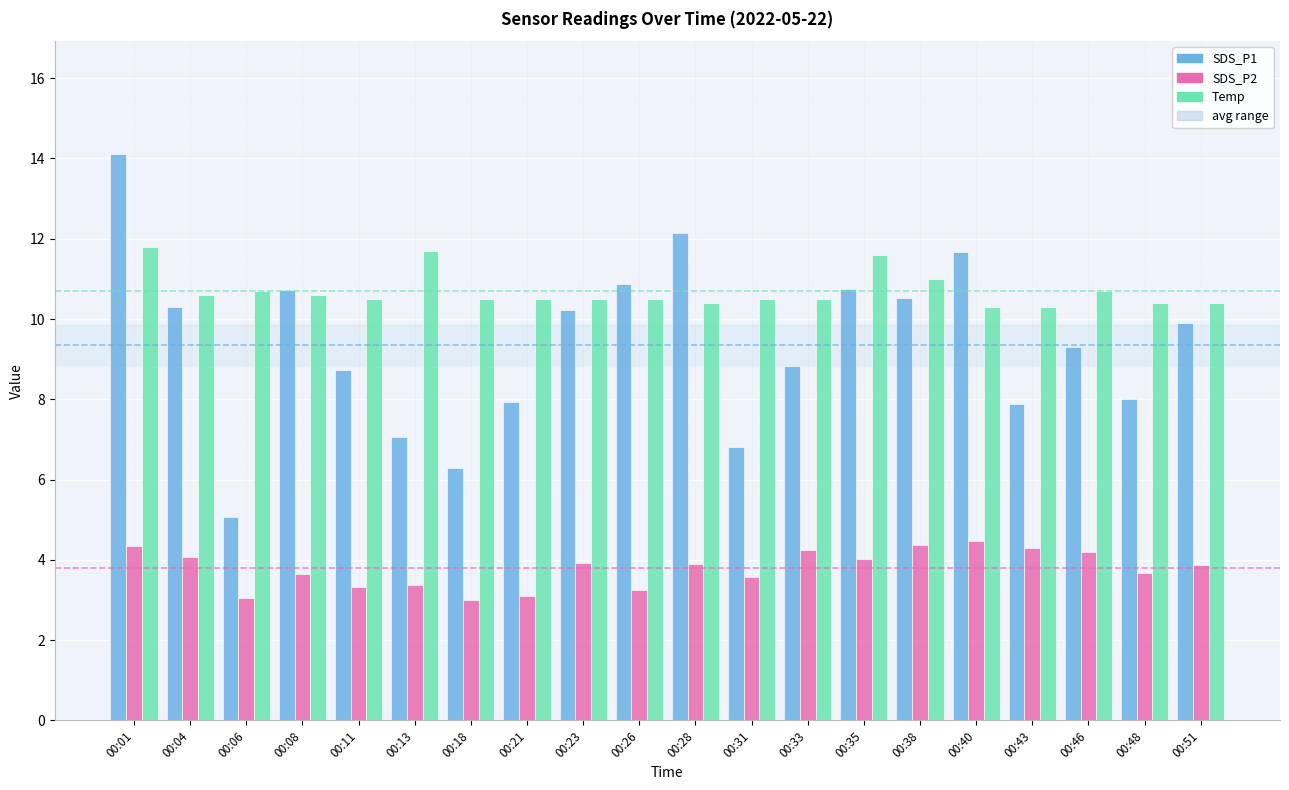

What is the sum of all Temp values?

214.0